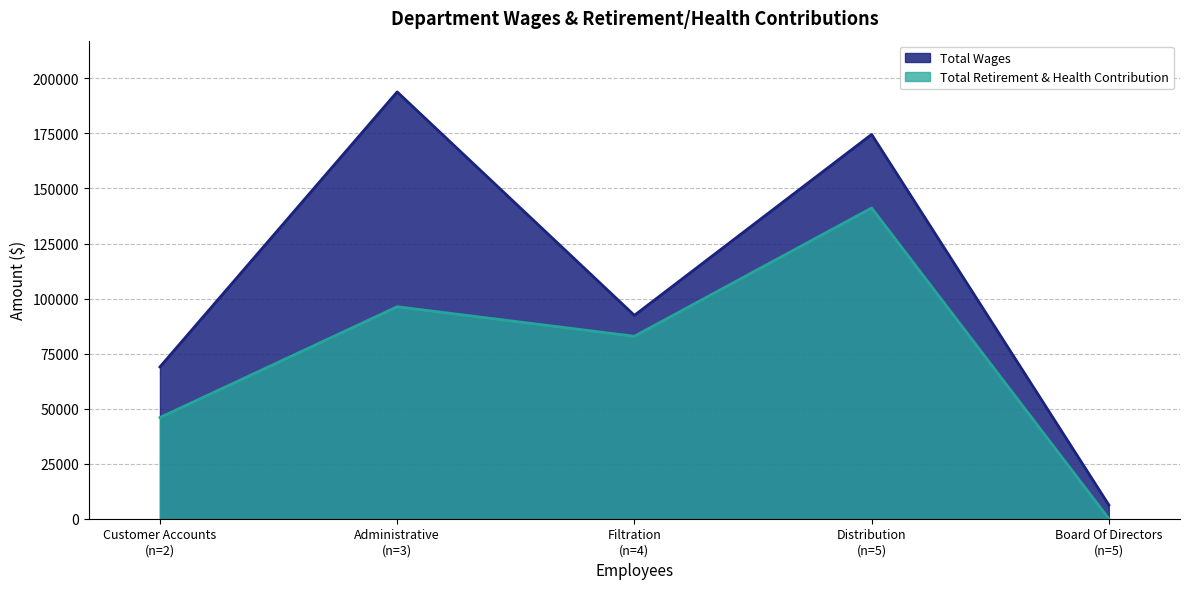

What is the maximum value for Total Retirement & Health Contribution?

141124